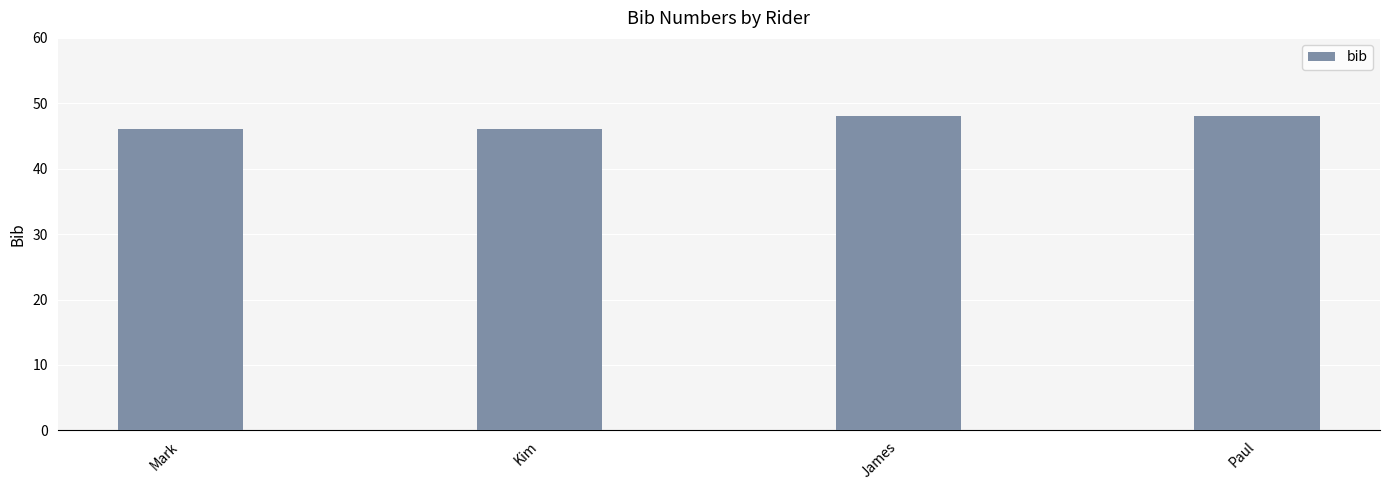

What is the difference between the maximum and minimum values?

2